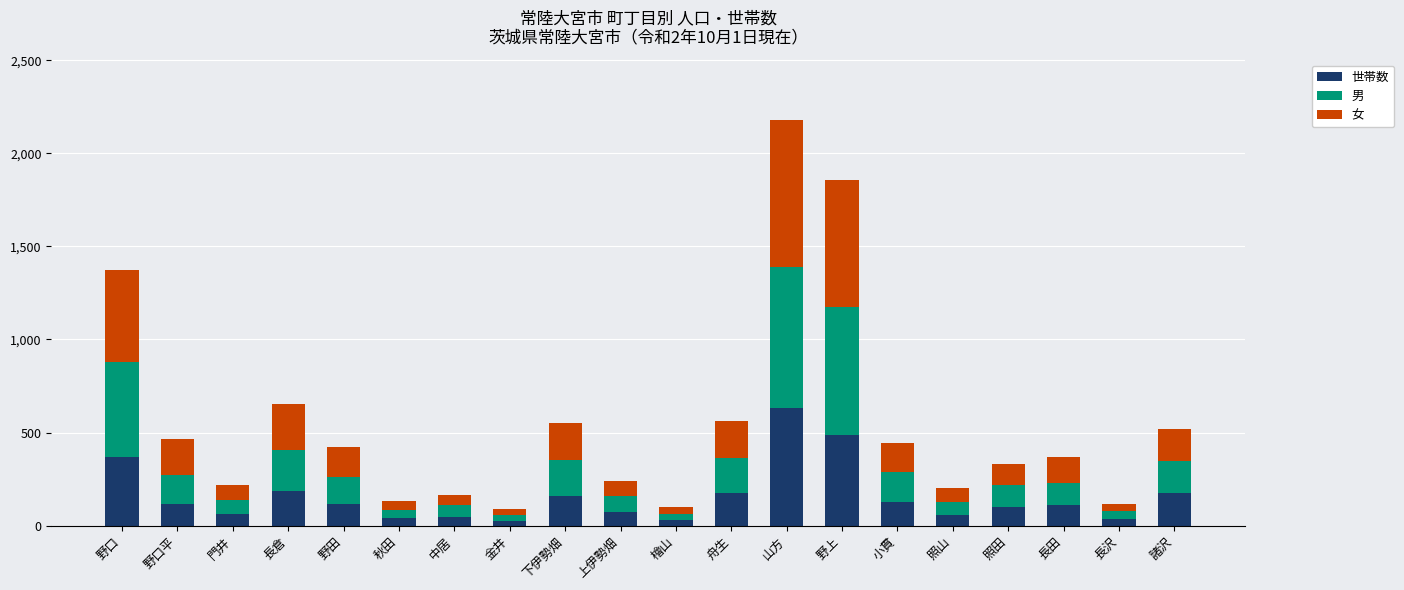

How many data points does each series have?

20